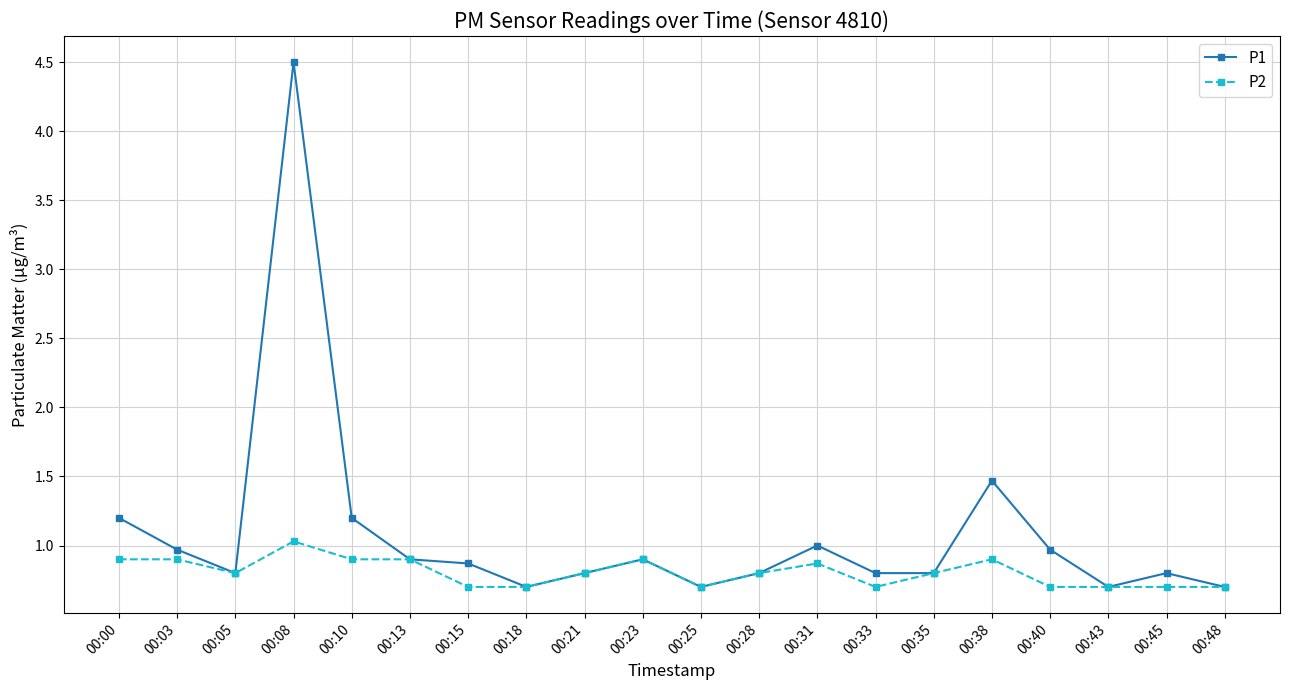

How many lines are shown in the chart?

2